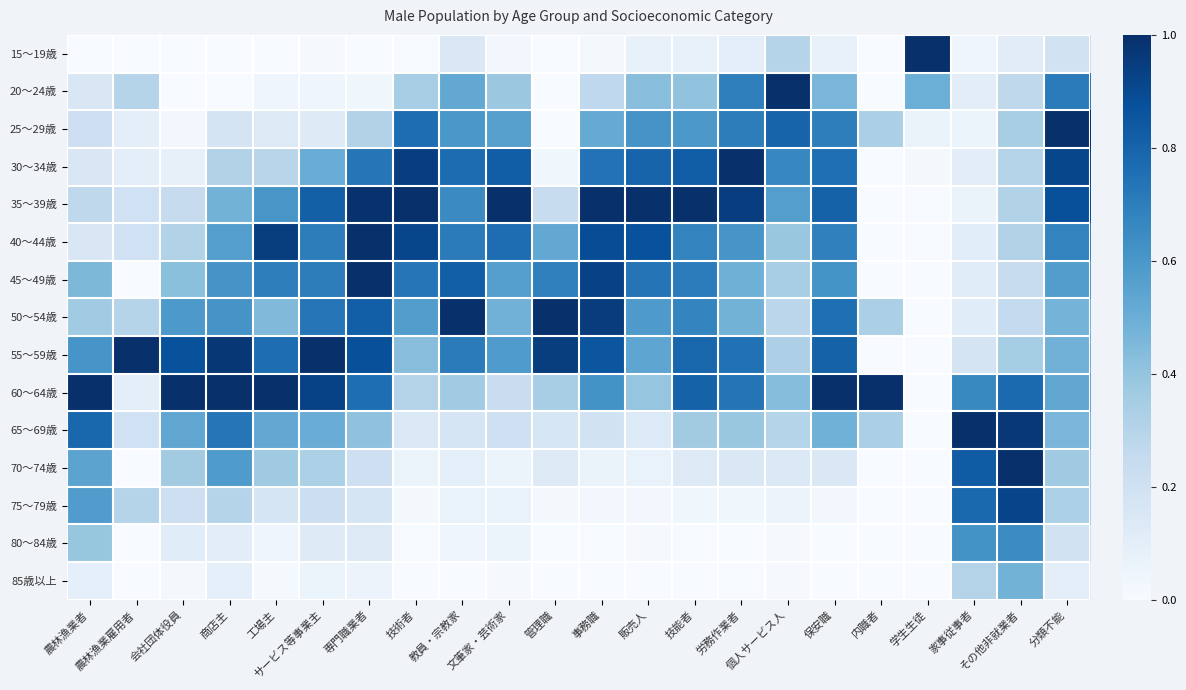

Which series has the largest range (max minus min)?

15～19歳